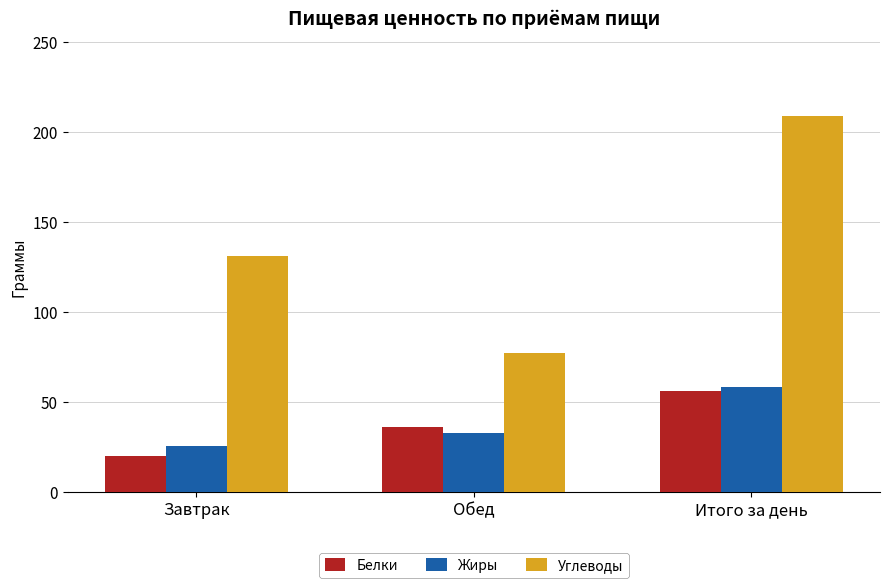

What is the average value of the Жиры series?

38.9